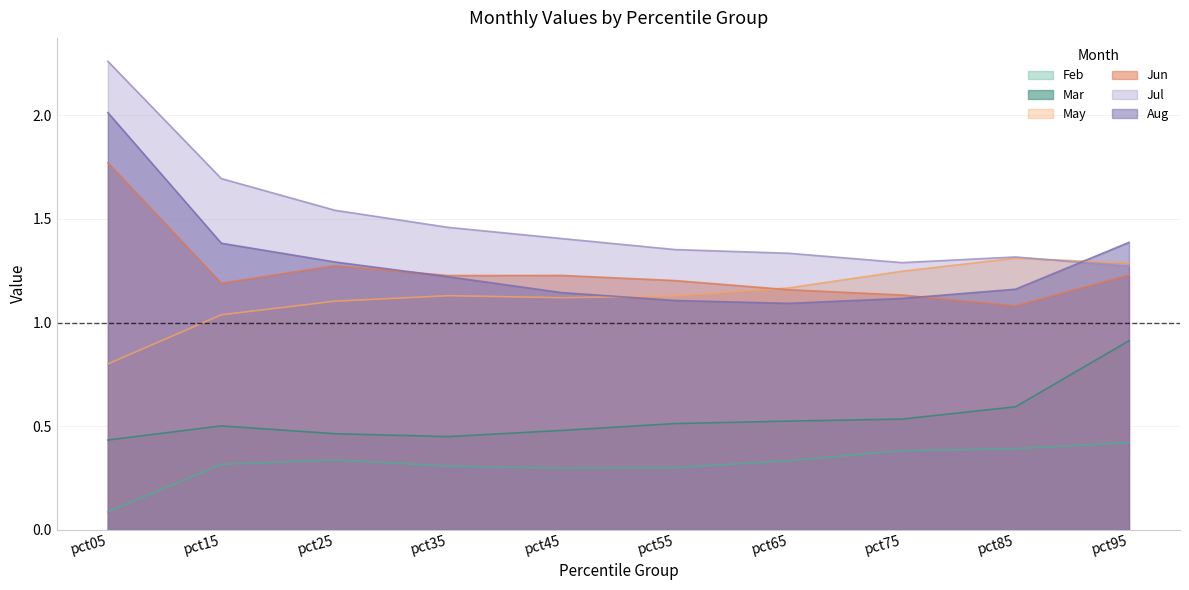

How many data points in May are less than 1?

1